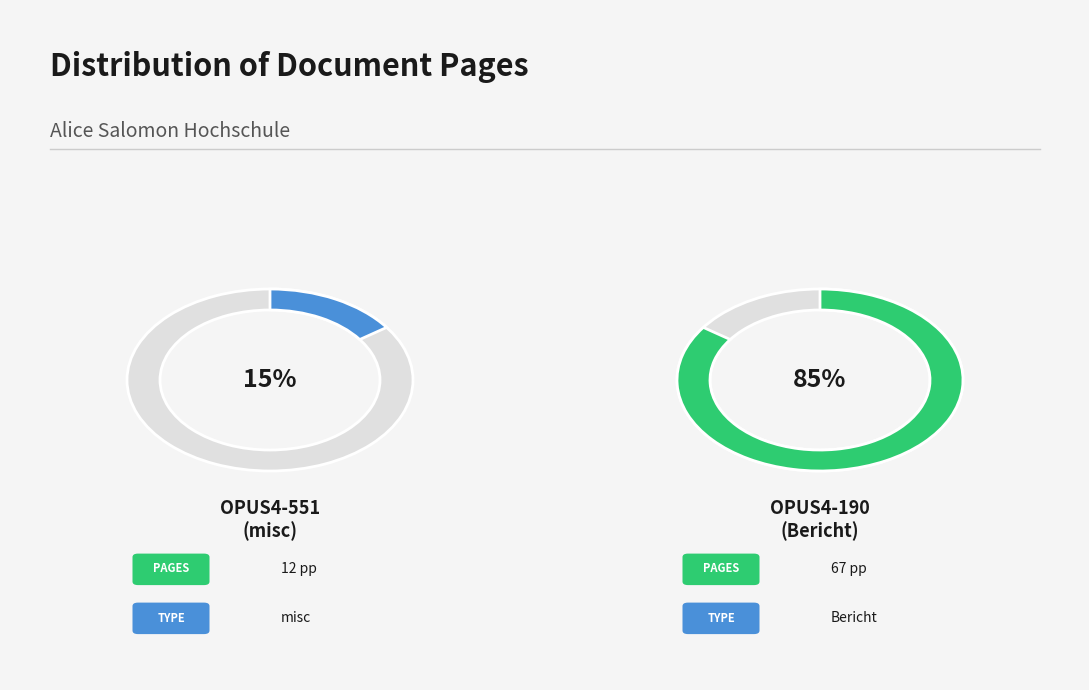

True or false: OPUS4-190 accounts for 85% of the total.

True